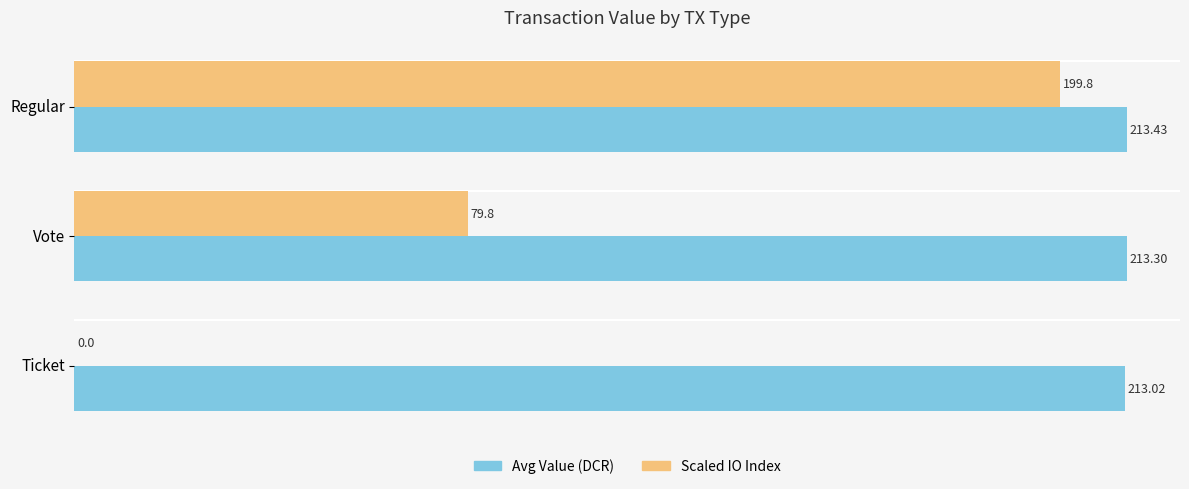

What is the greatest value displayed?

213.4